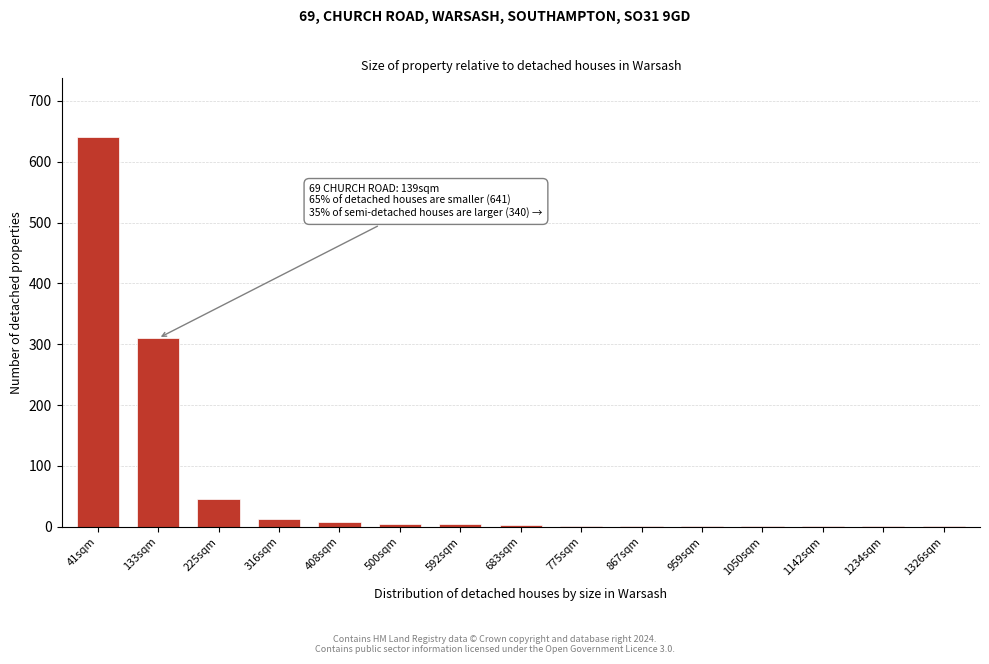

What is the greatest value displayed?

641